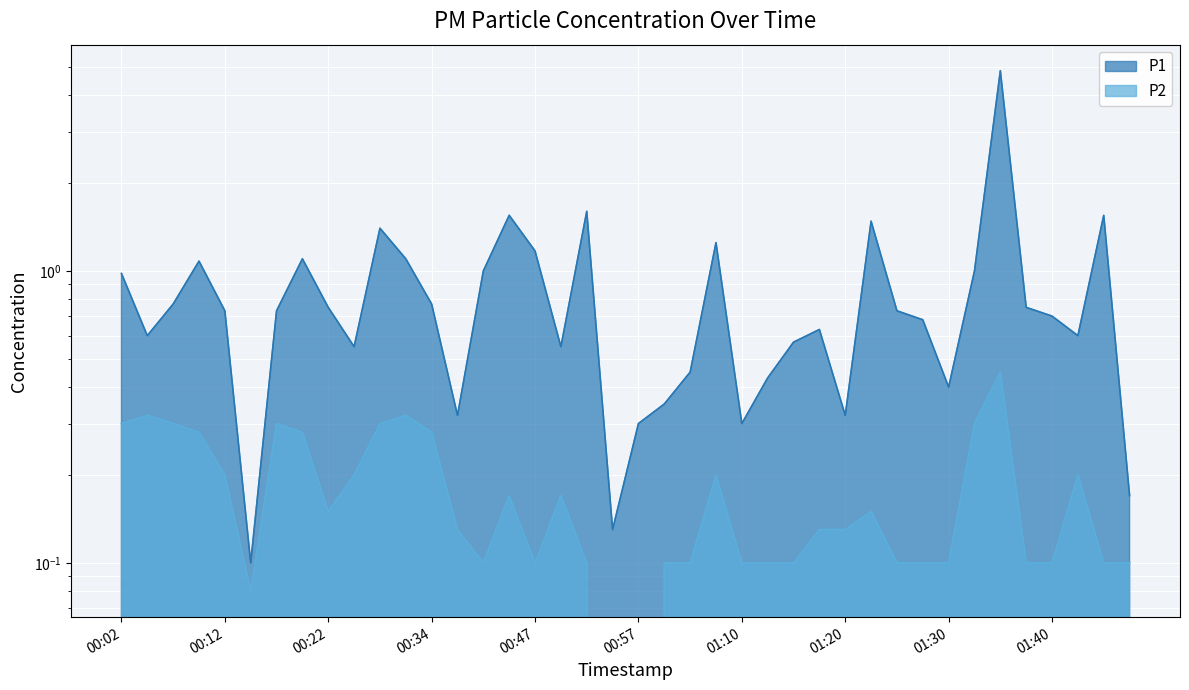

What is the label of the 2nd point from the right?

01:45